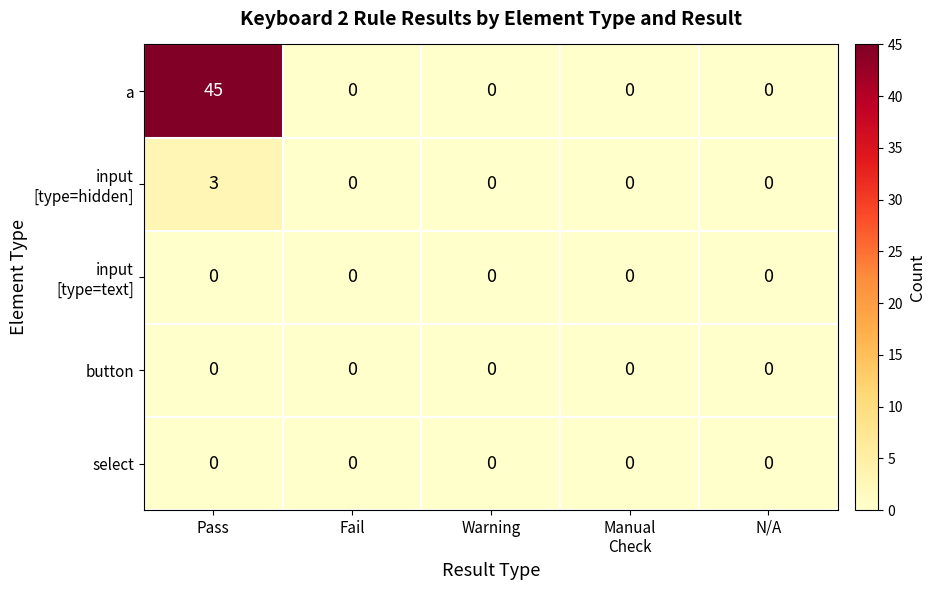

Which series has the largest total across all categories?

a